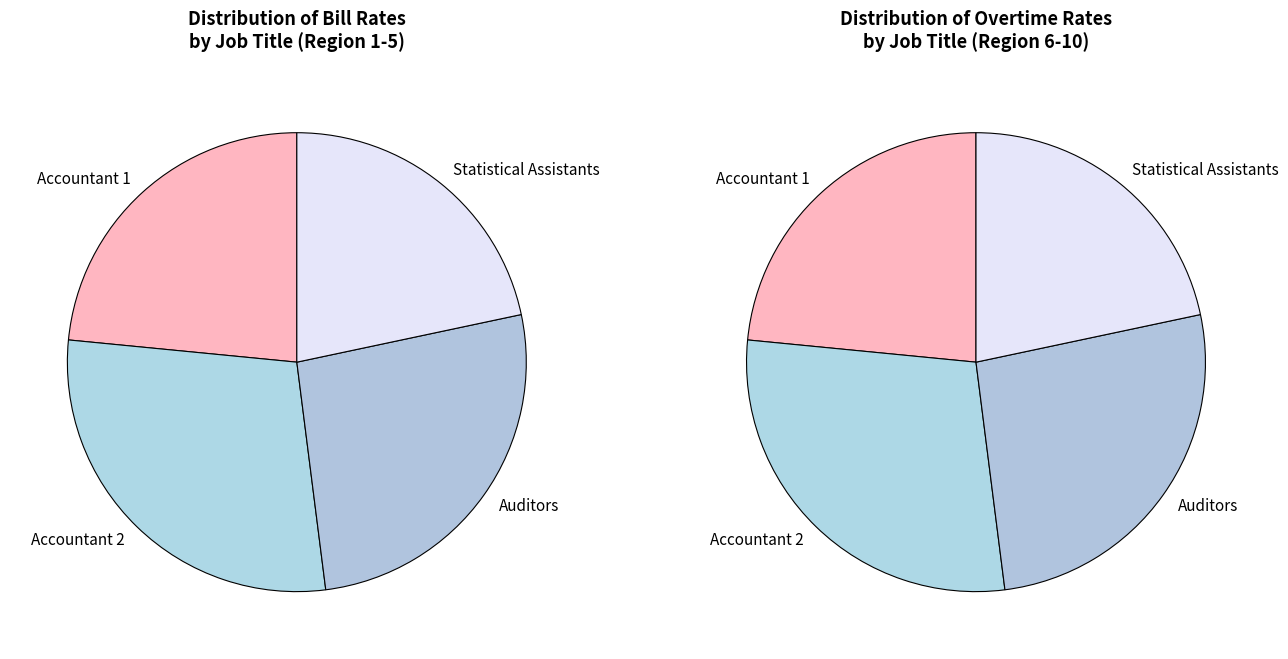

Between Accountant 1 and Accountant 2, which is larger?

Accountant 2